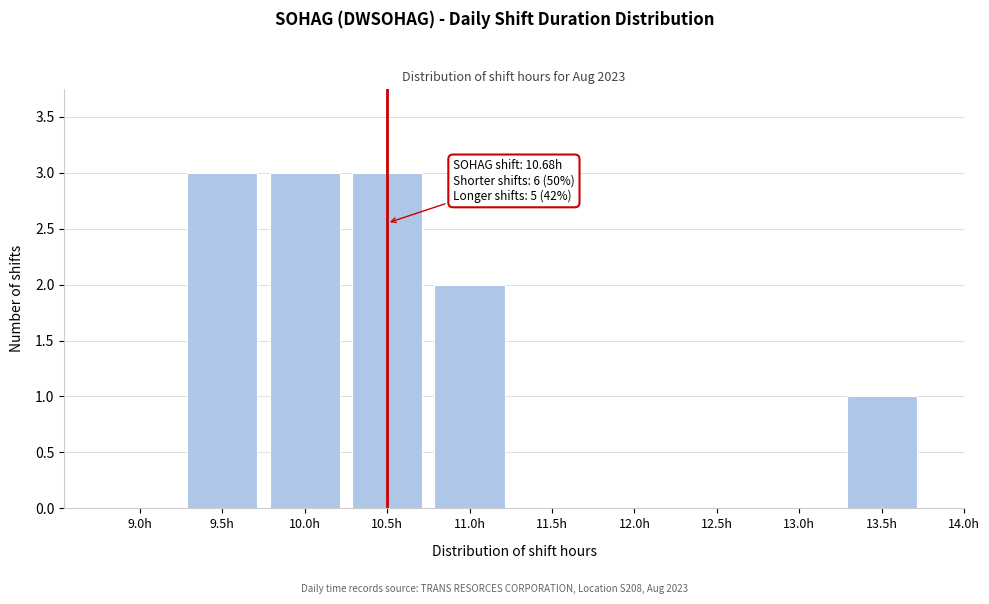

Reading right to left, extract all data points from this chart.

13.5h=1	13.0h=0	12.5h=0	12.0h=0	11.5h=0	11.0h=2	10.5h=3	10.0h=3	9.5h=3	9.0h=0